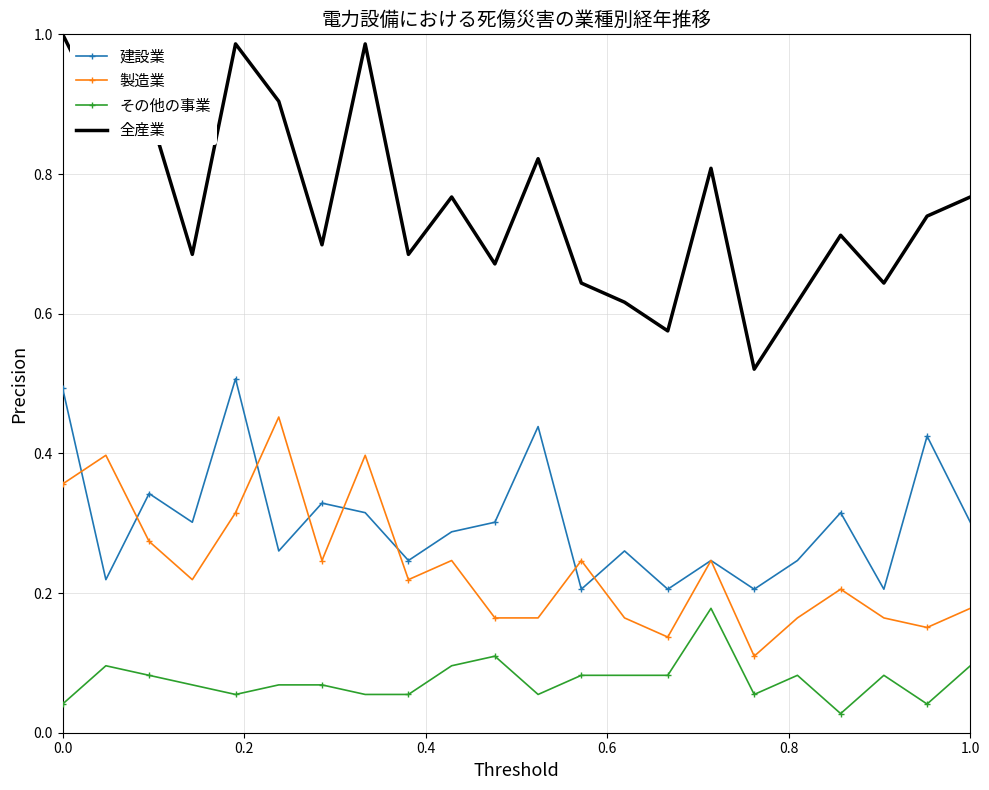

How many distinct data groups are displayed?

4